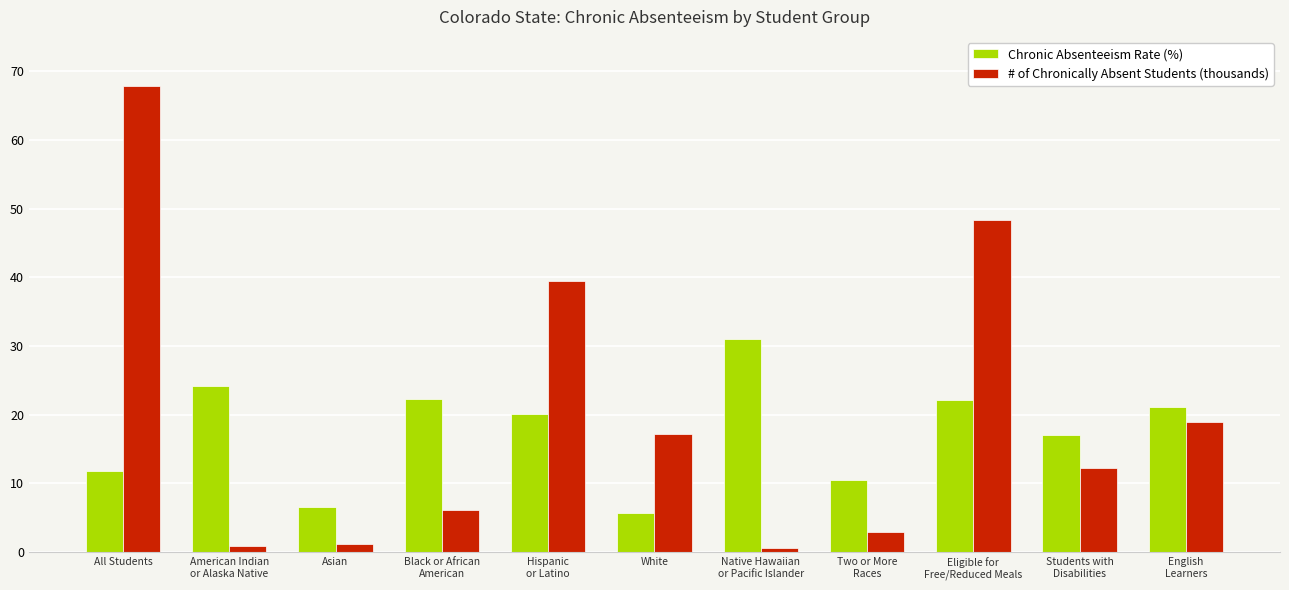

Which series changed the most between American Indian
or Alaska Native and Two or More
Races?

Chronic Absenteeism Rate (%)